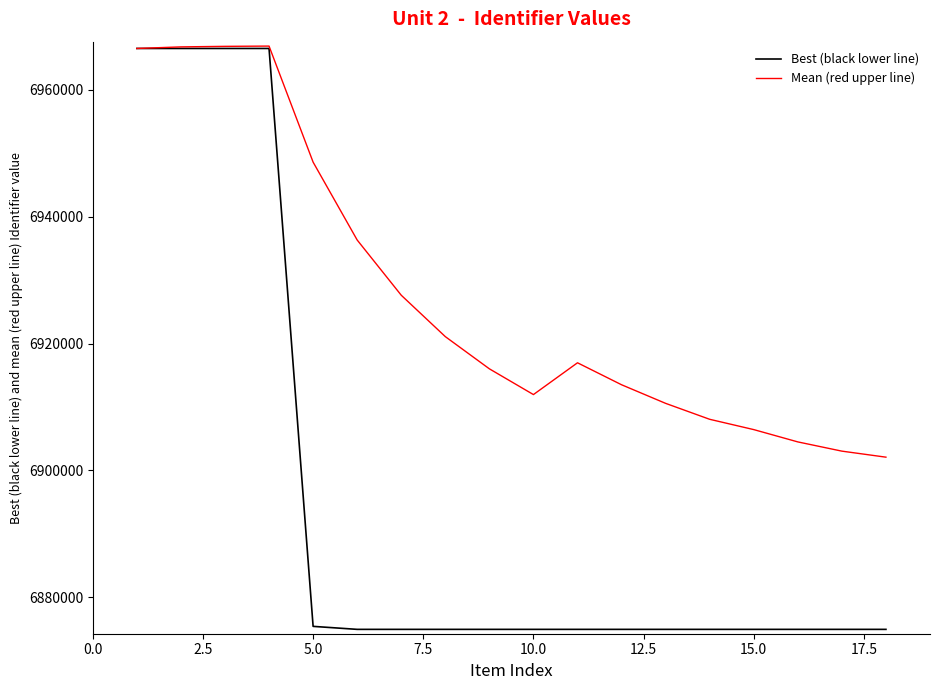

Which series has the largest range (max minus min)?

Best (black lower line)